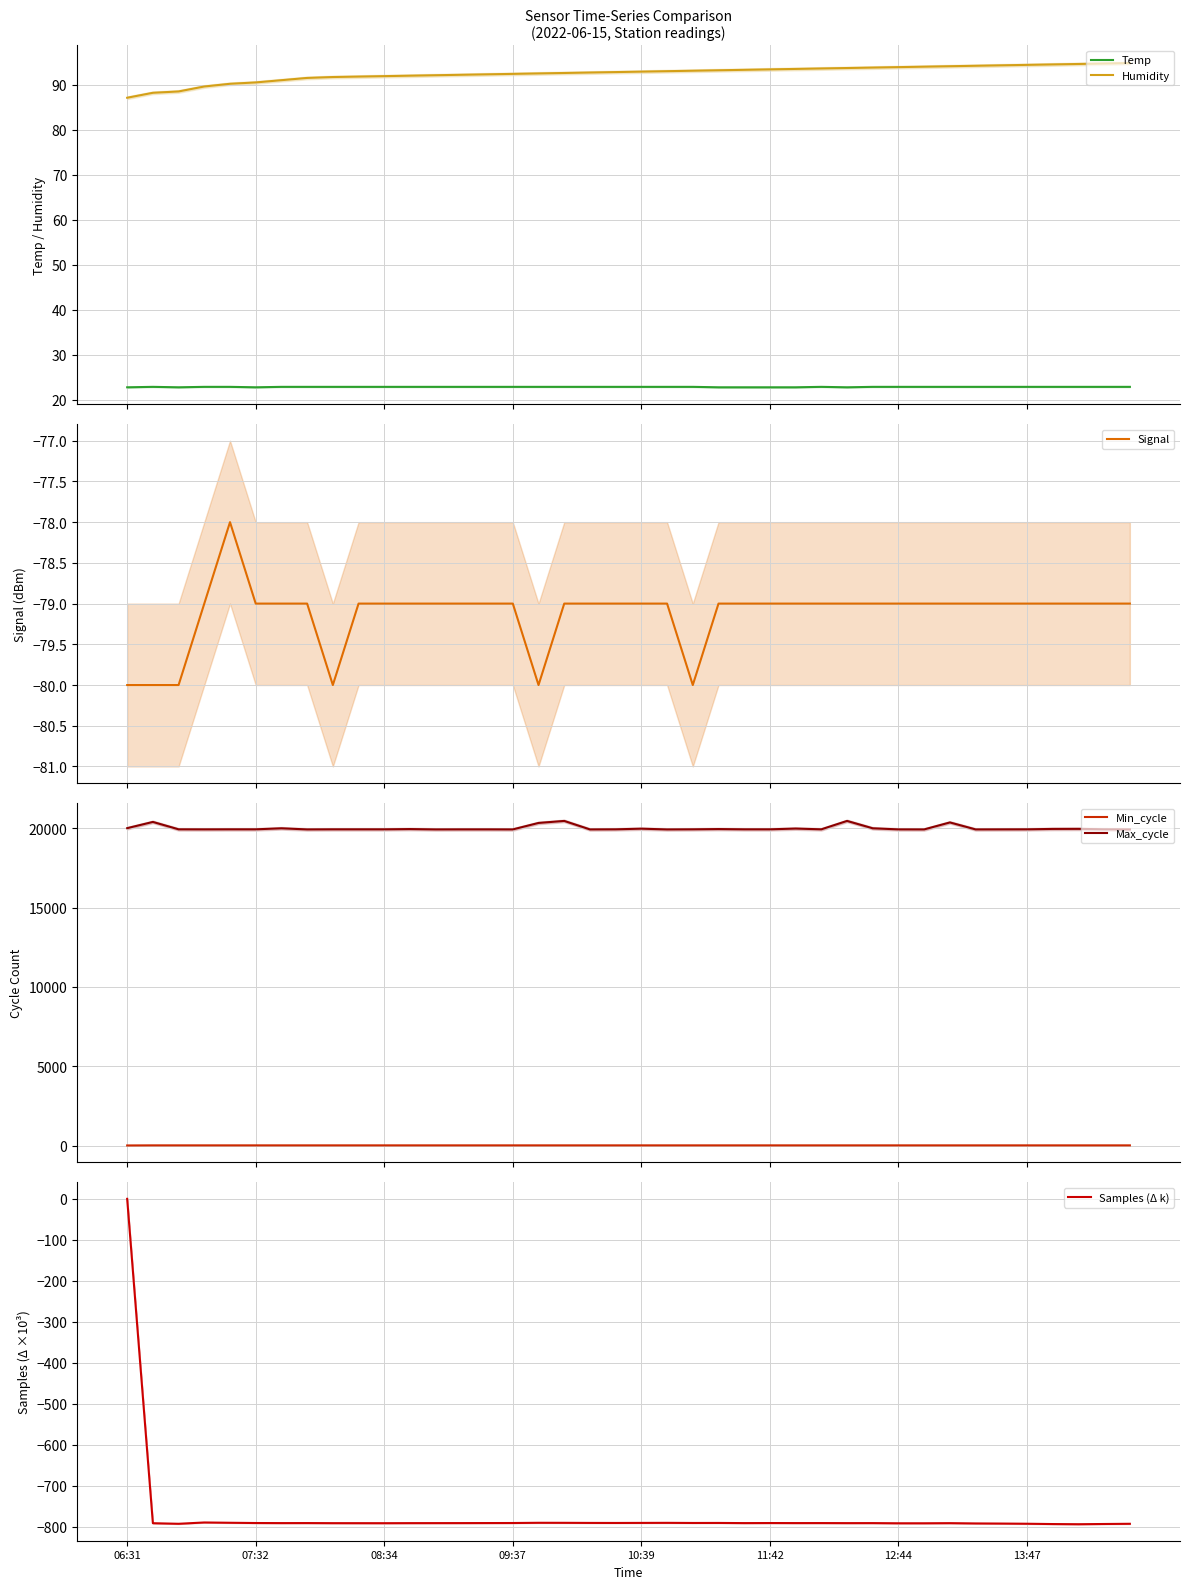

True or false: Humidity and Temp intersect in this chart.

False